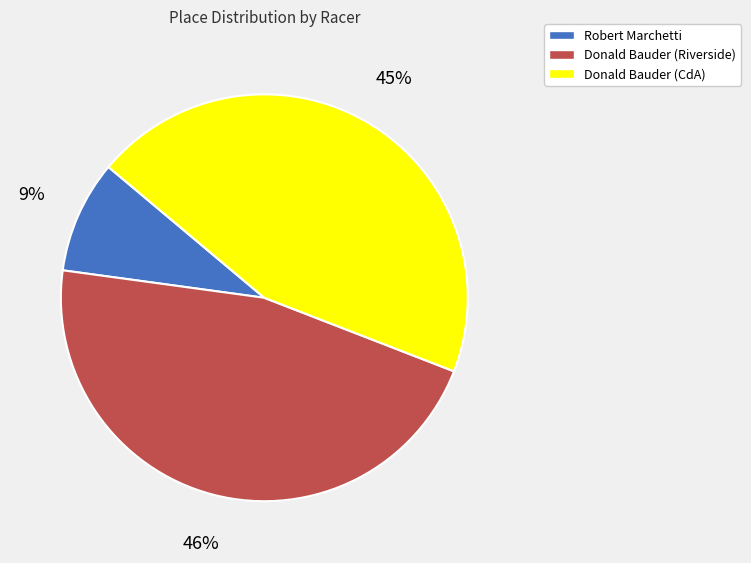

Combined, do Robert Marchetti and Donald Bauder (Riverside) account for over 50%?

Yes